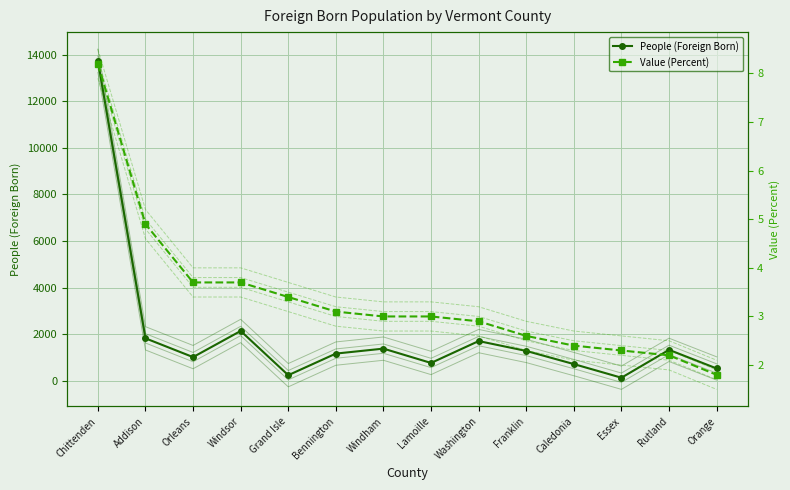

What is the maximum value shown in the chart?

13734.0